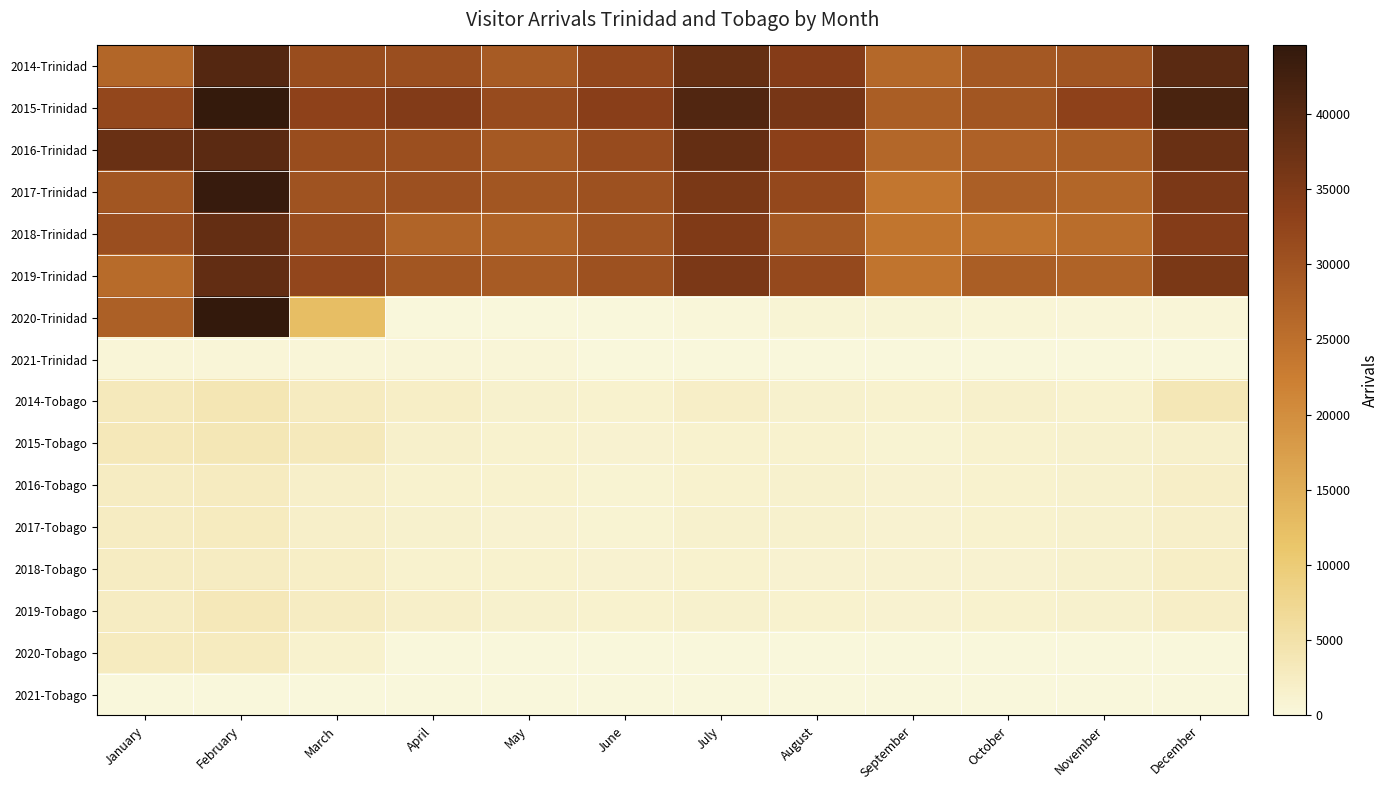

Which label corresponds to the smallest value in the chart?

June